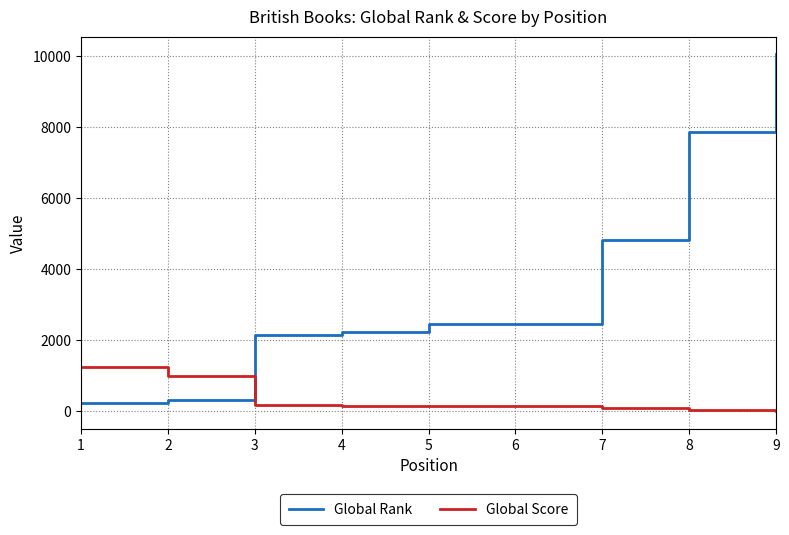

Is the value of Global Score at 6 greater than the value of Global Rank at 5?

No